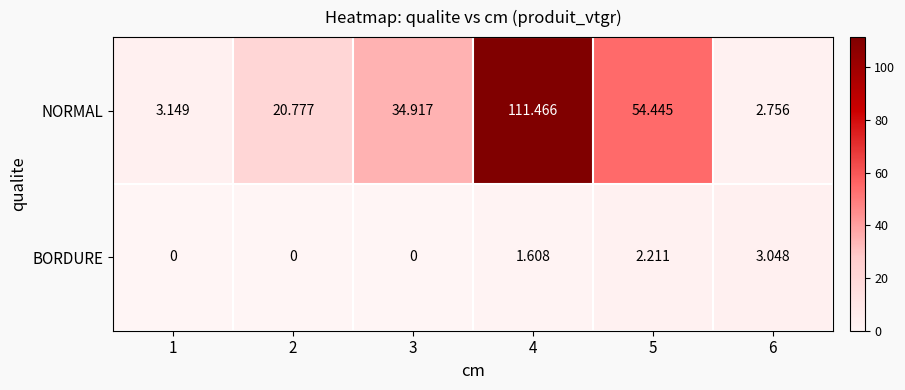

Is the value of NORMAL at 2 greater than the value of BORDURE at 2?

Yes